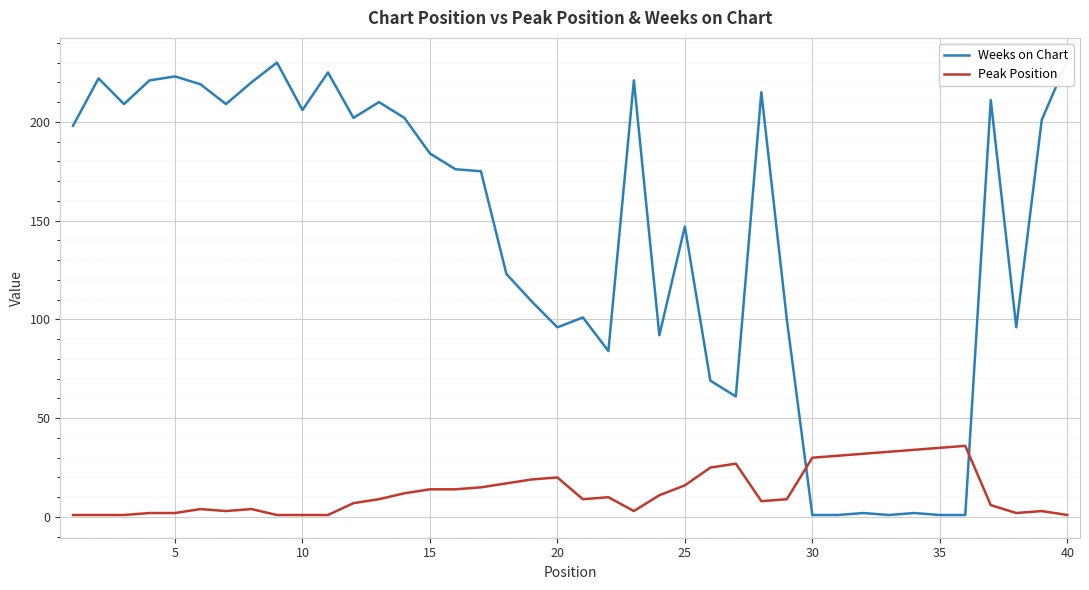

How many interior local valleys does the Weeks on Chart series have?

10